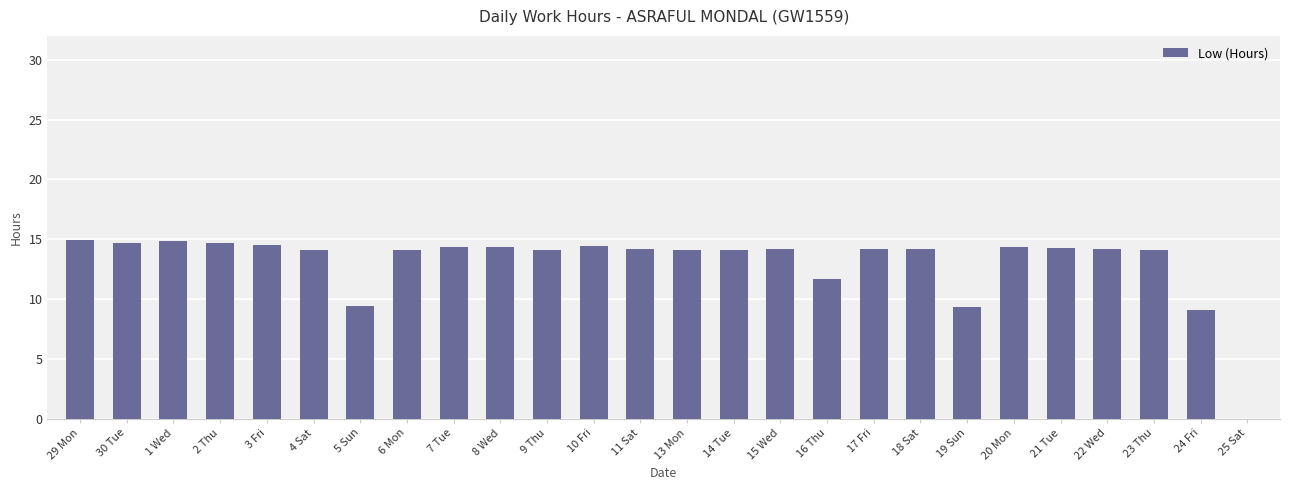

What is the greatest value displayed?

14.9